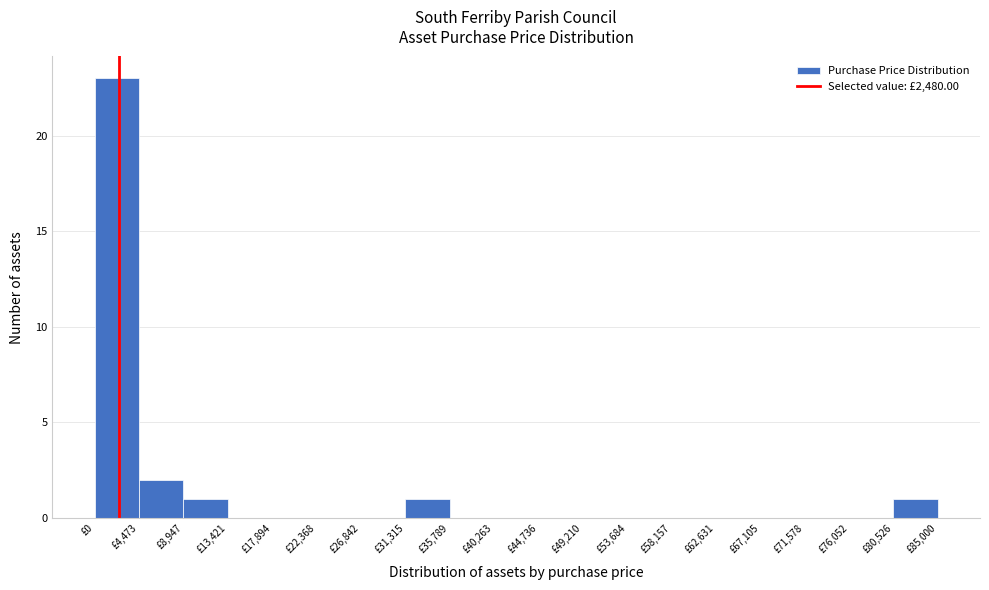

Which range on the x-axis has the tallest bar?

0 to 4500